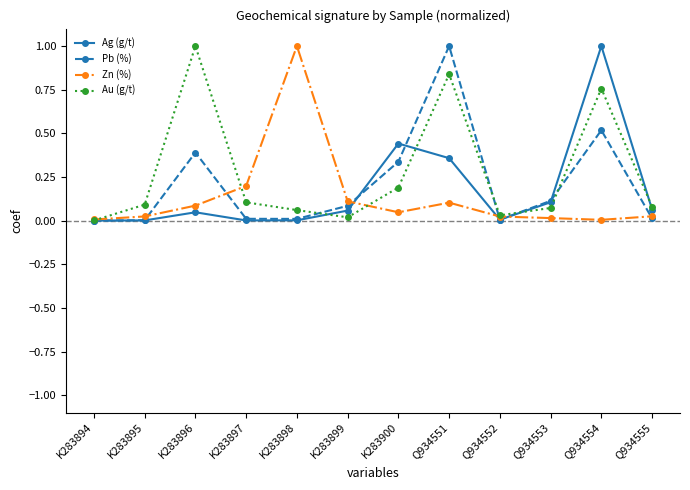

Is it true that Ag (g/t) equals 0.3 at K283900?

False